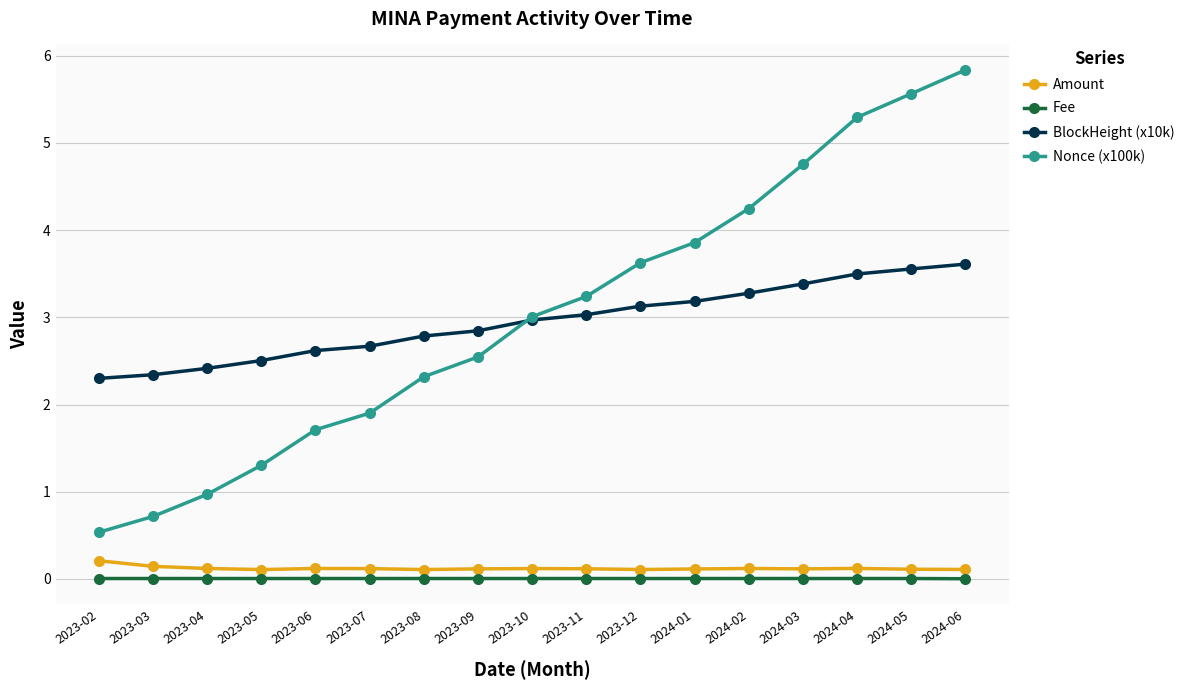

The Fee series shows 0.0 at 2023-10. True or false?

True